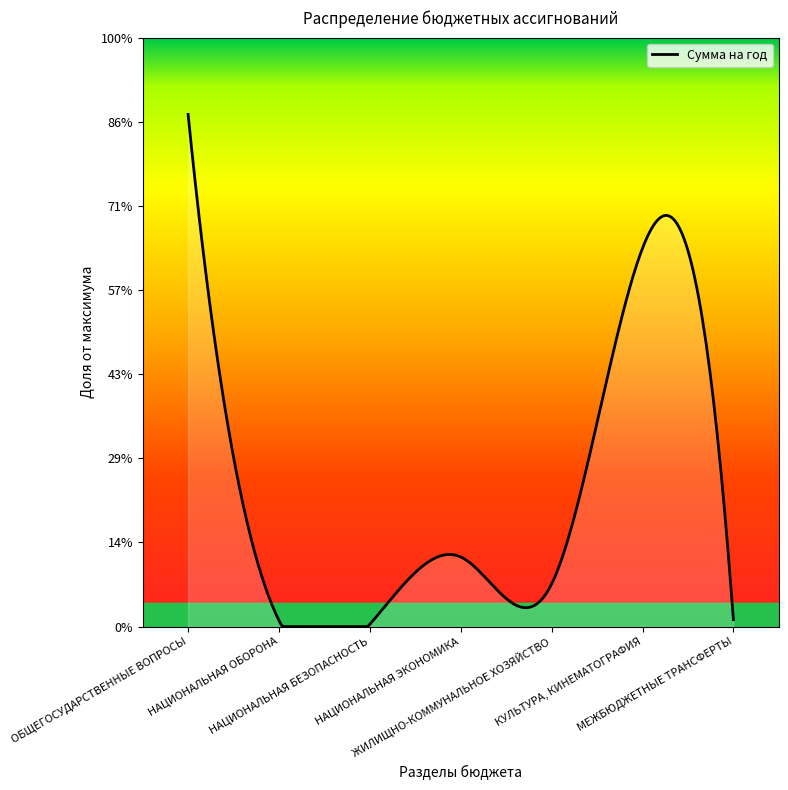

List the labels in order of value, smallest first.

НАЦИОНАЛЬНАЯ БЕЗОПАСНОСТЬ, НАЦИОНАЛЬНАЯ ОБОРОНА, МЕЖБЮДЖЕТНЫЕ ТРАНСФЕРТЫ, ЖИЛИЩНО-КОММУНАЛЬНОЕ ХОЗЯЙСТВО, НАЦИОНАЛЬНАЯ ЭКОНОМИКА, КУЛЬТУРА, КИНЕМАТОГРАФИЯ, ОБЩЕГОСУДАРСТВЕННЫЕ ВОПРОСЫ